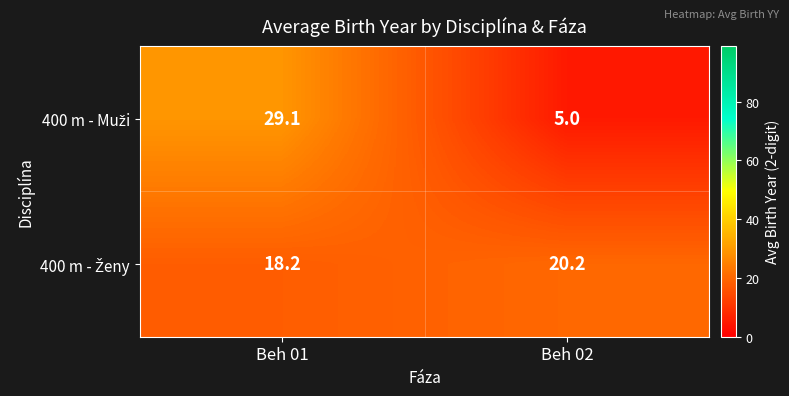

What is the total value across all series at Beh 01?

47.3